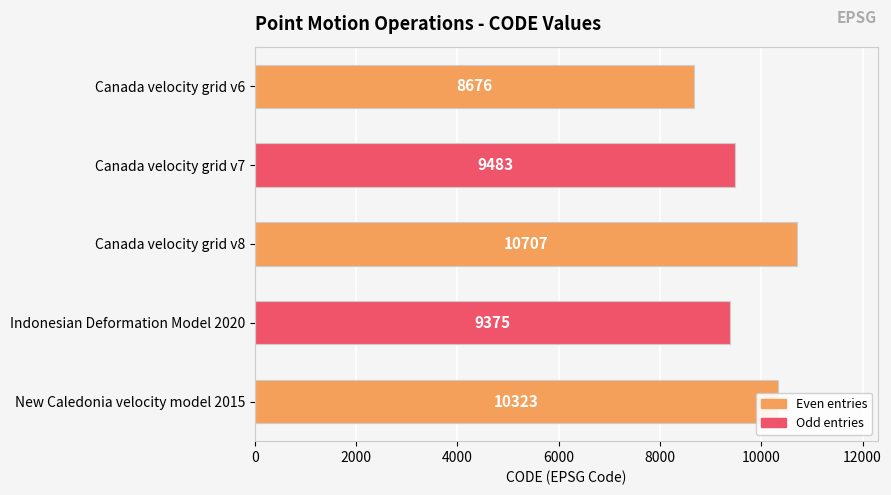

The value at Canada velocity grid v6 is 8676. True or false?

True